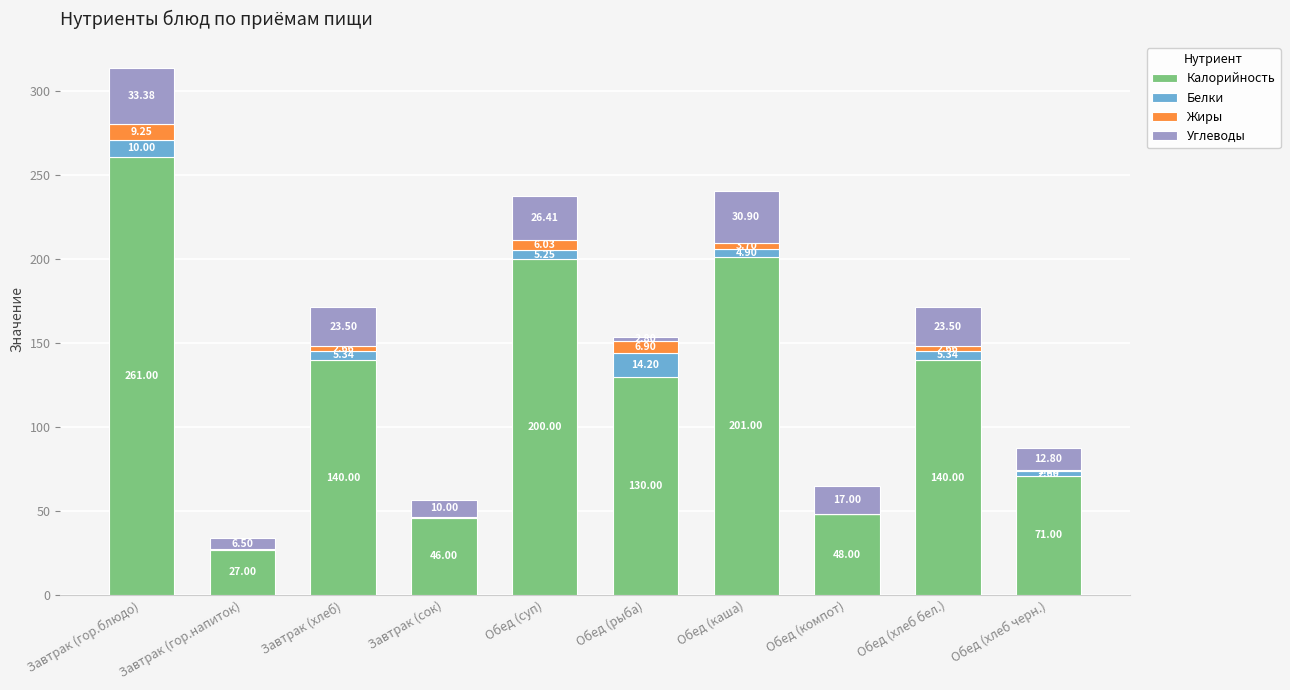

Where does the Калорийность series first go above 140?

Завтрак (гор.блюдо)